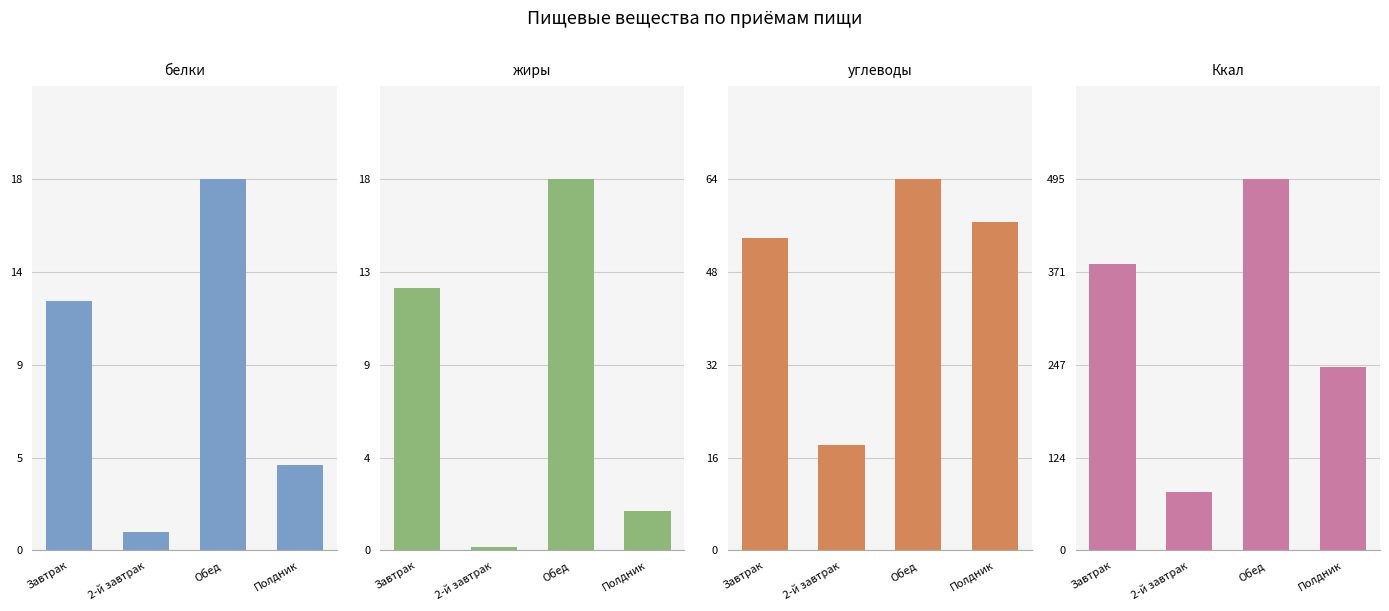

Rank the categories by жиры value from lowest to highest.

2-й завтрак, Полдник, Завтрак, Обед